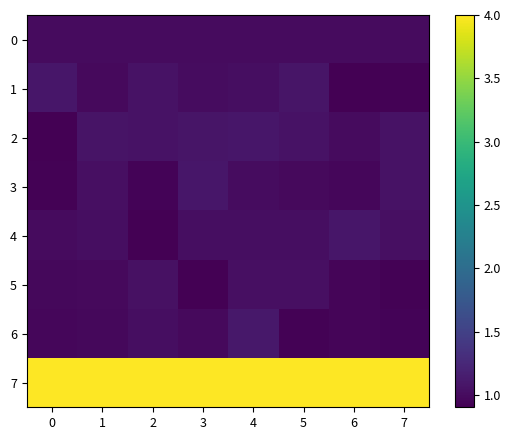

What is the maximum value shown in the chart?

4.0